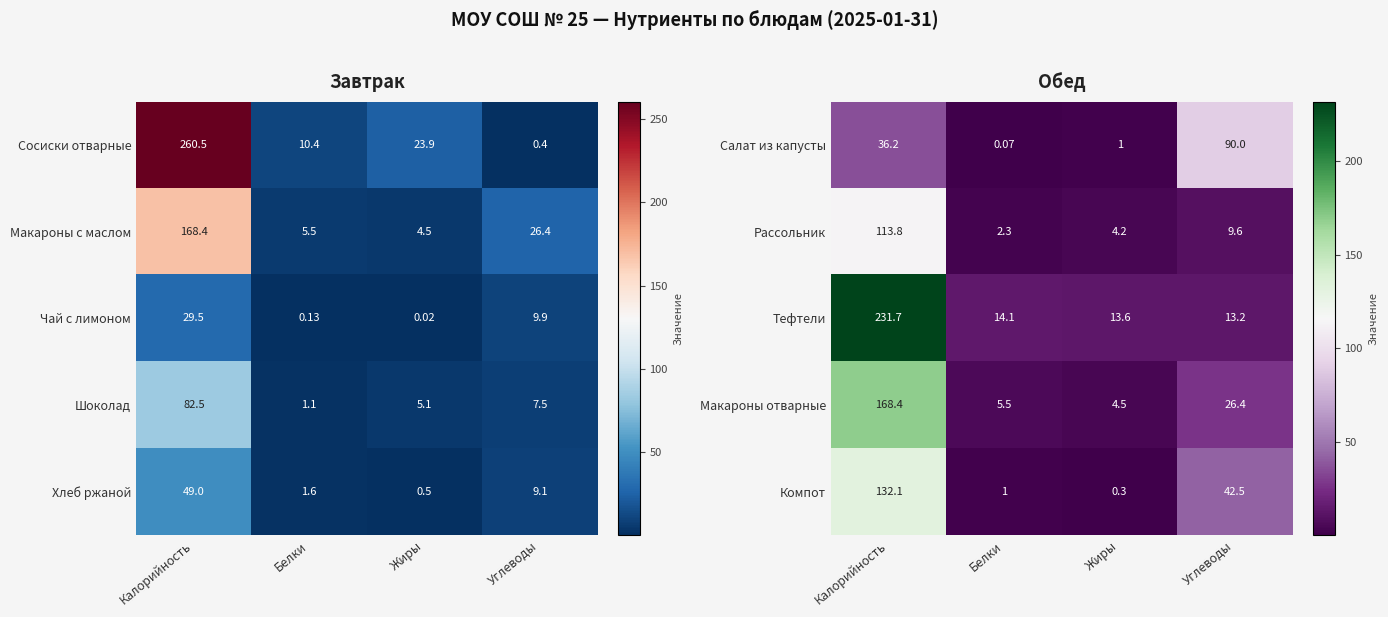

Rank the categories by Тефтели value from highest to lowest.

Калорийность, Белки, Жиры, Углеводы